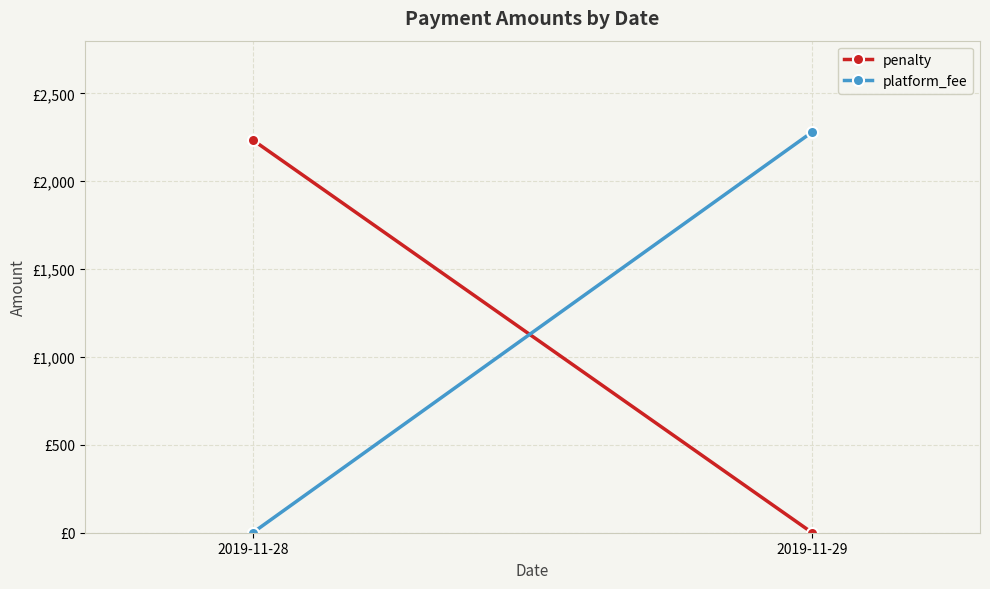

List the labels in order of penalty value, smallest first.

2019-11-29, 2019-11-28